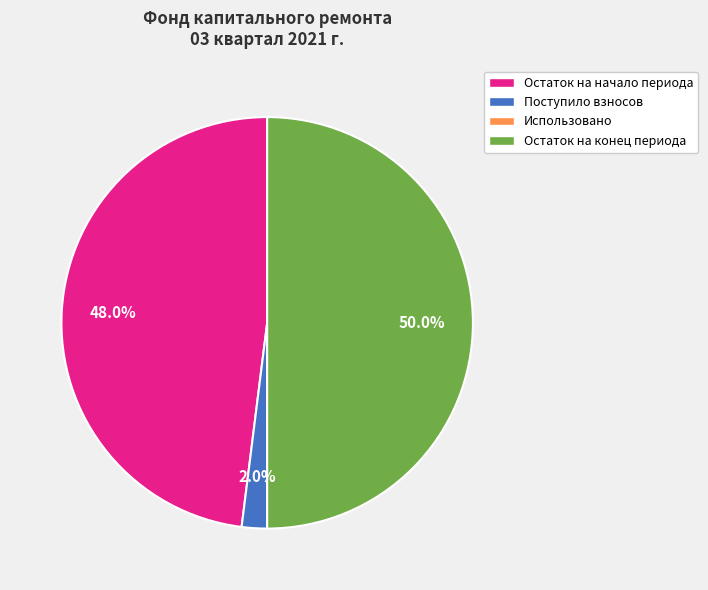

Between Остаток на конец периода and Остаток на начало периода, which is larger?

Остаток на конец периода